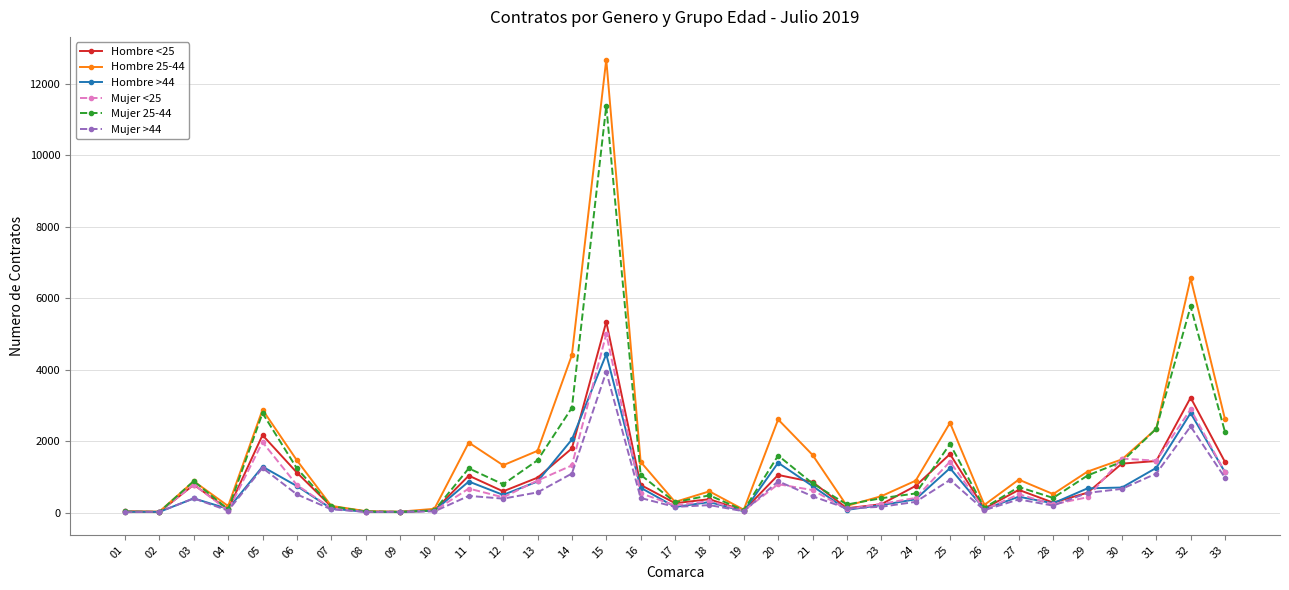

How many lines are shown in the chart?

6